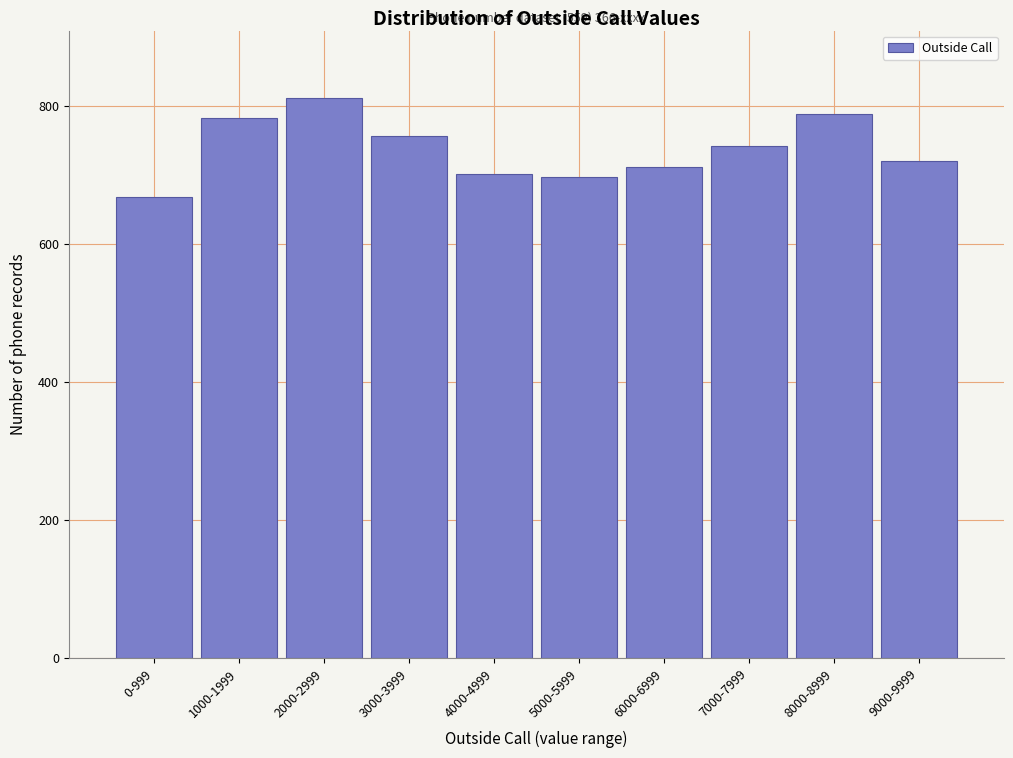

What is the ratio of the value at 4000-4999 to the value at 2000-2999?

0.9